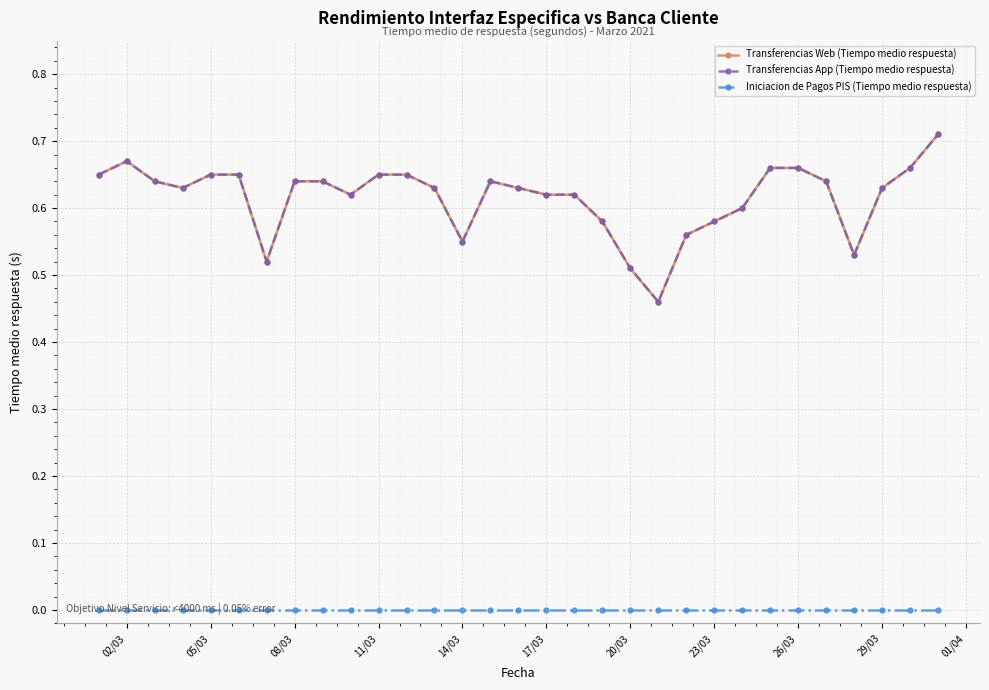

Does the chart have visible grid lines?

Yes